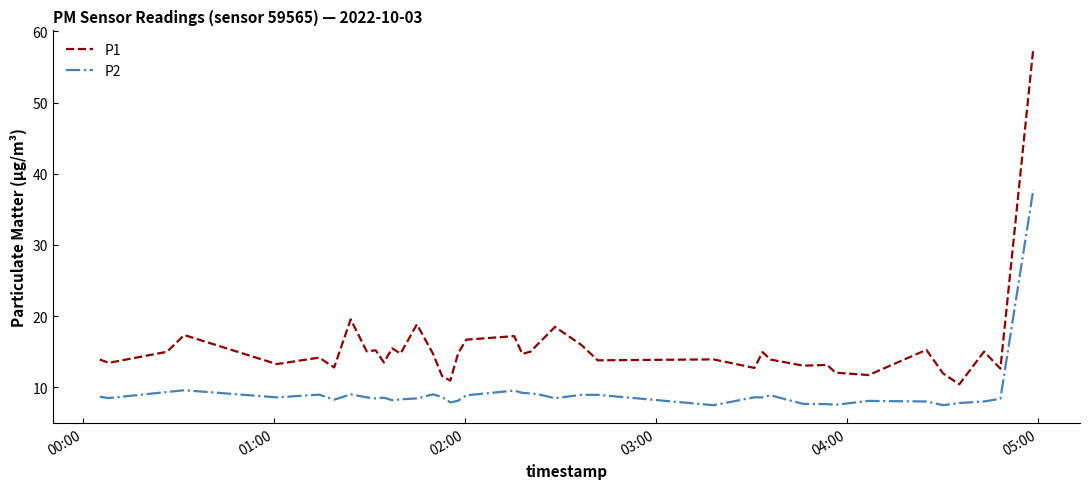

What is the smallest value displayed?

7.5